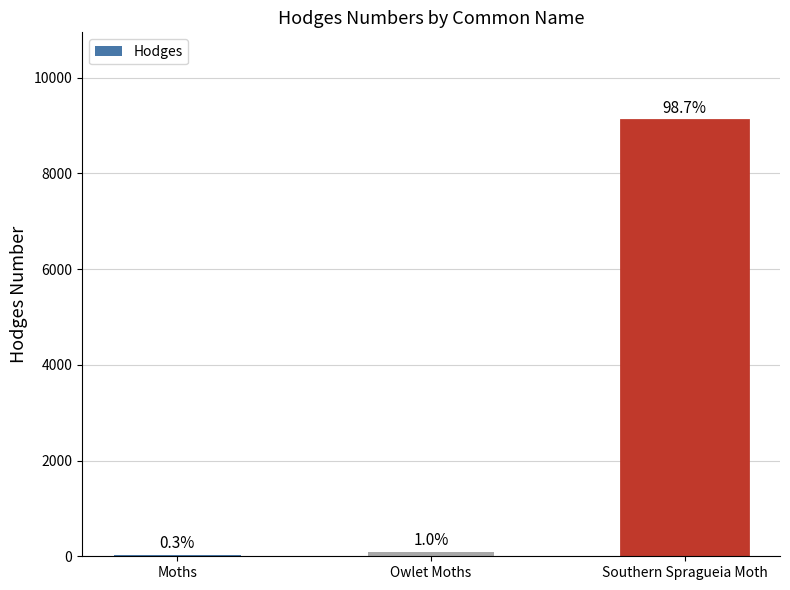

What is the value of the 1st bar from the left?

29.0